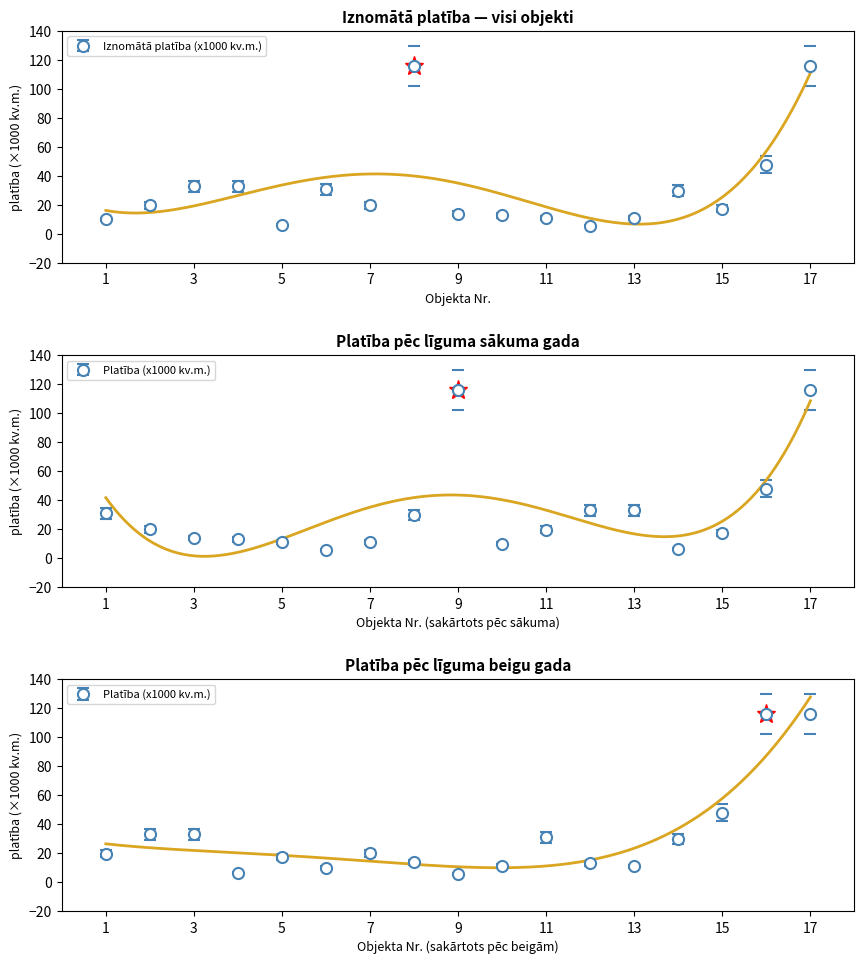

How many interior local valleys (lower than both neighbors) does the data have?

4